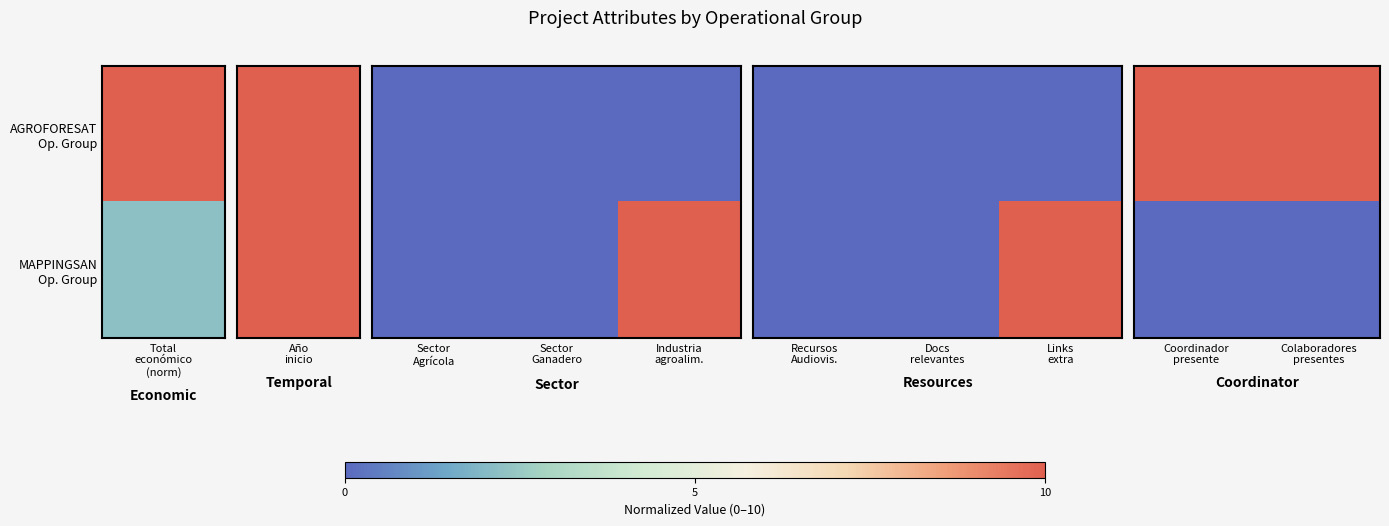

How many distinct data groups are displayed?

2